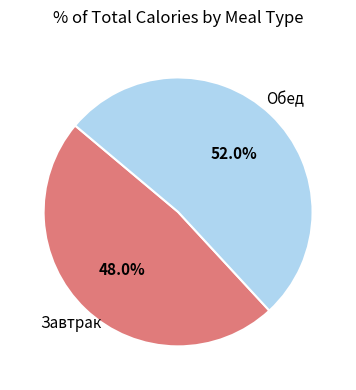

Is there a majority slice in this chart?

Yes